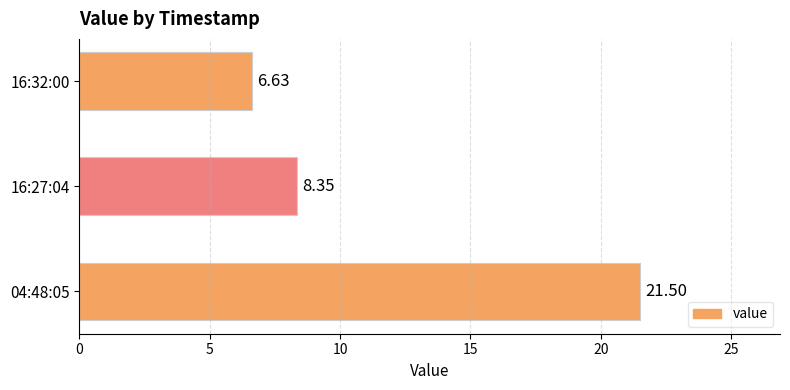

Rank the categories by value from lowest to highest.

16:32:00, 16:27:04, 04:48:05